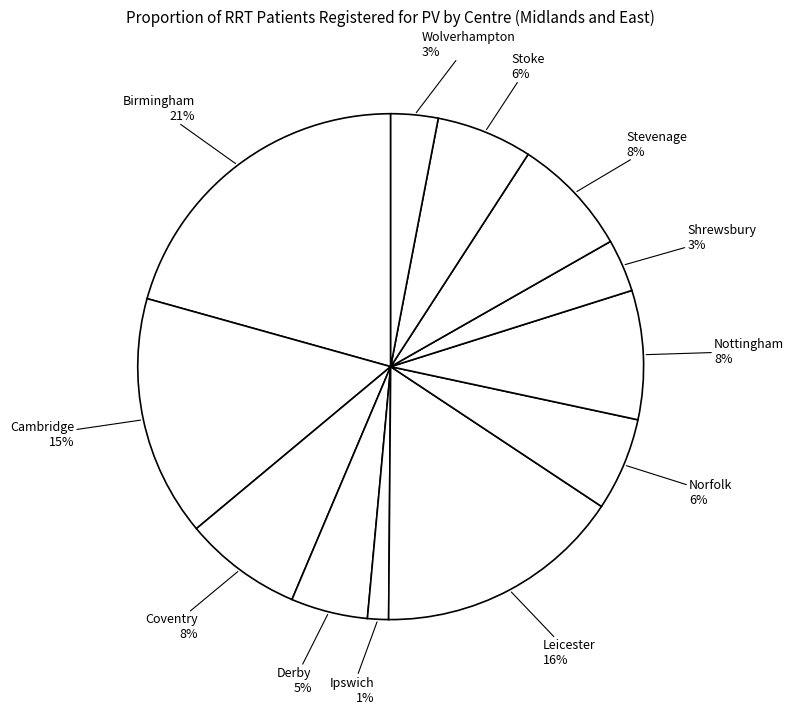

Does Stoke represent more than half of the total?

No